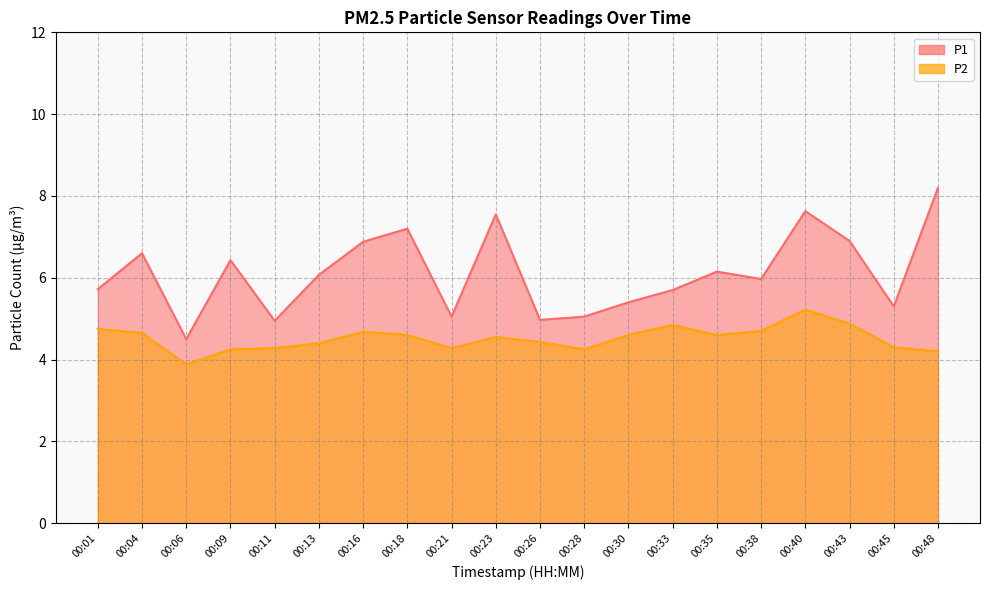

Reading left to right, what are all the values shown in this chart?

P1: 5.7	6.6	4.5	6.4	5.0	6.1	6.9	7.2	5.0	7.5	5.0	5.0	5.4	5.7	6.2	6.0	7.6	6.9	5.3	8.2
P2: 4.8	4.7	3.9	4.2	4.3	4.4	4.7	4.6	4.3	4.5	4.4	4.2	4.6	4.8	4.6	4.7	5.2	4.9	4.3	4.2